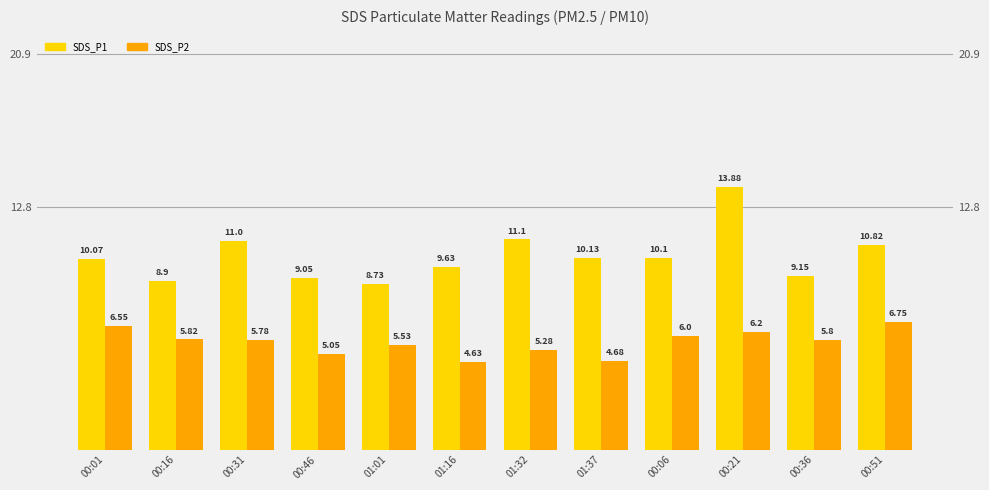

True or false: SDS_P1 has a value of 10.8 at 00:51.

True